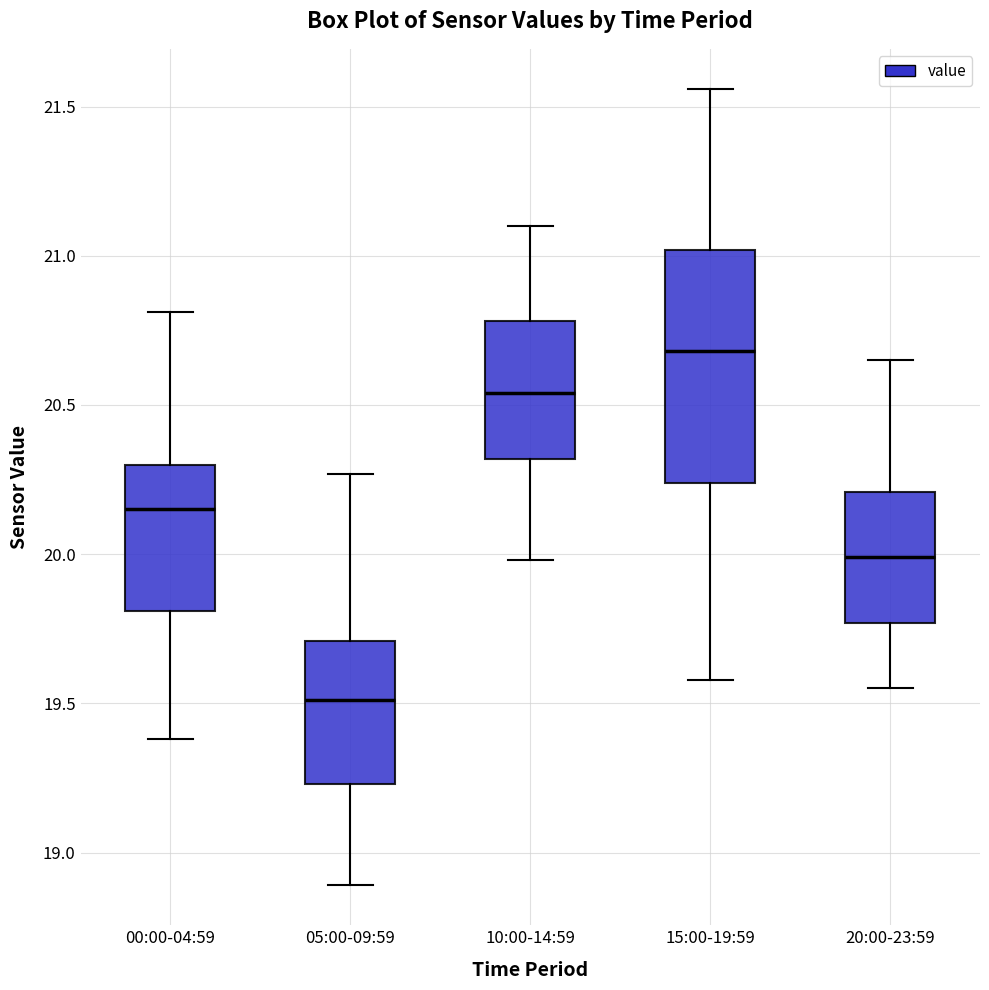

Comparing the boxes themselves (not the whiskers), which one is the tallest?

15:00-19:59